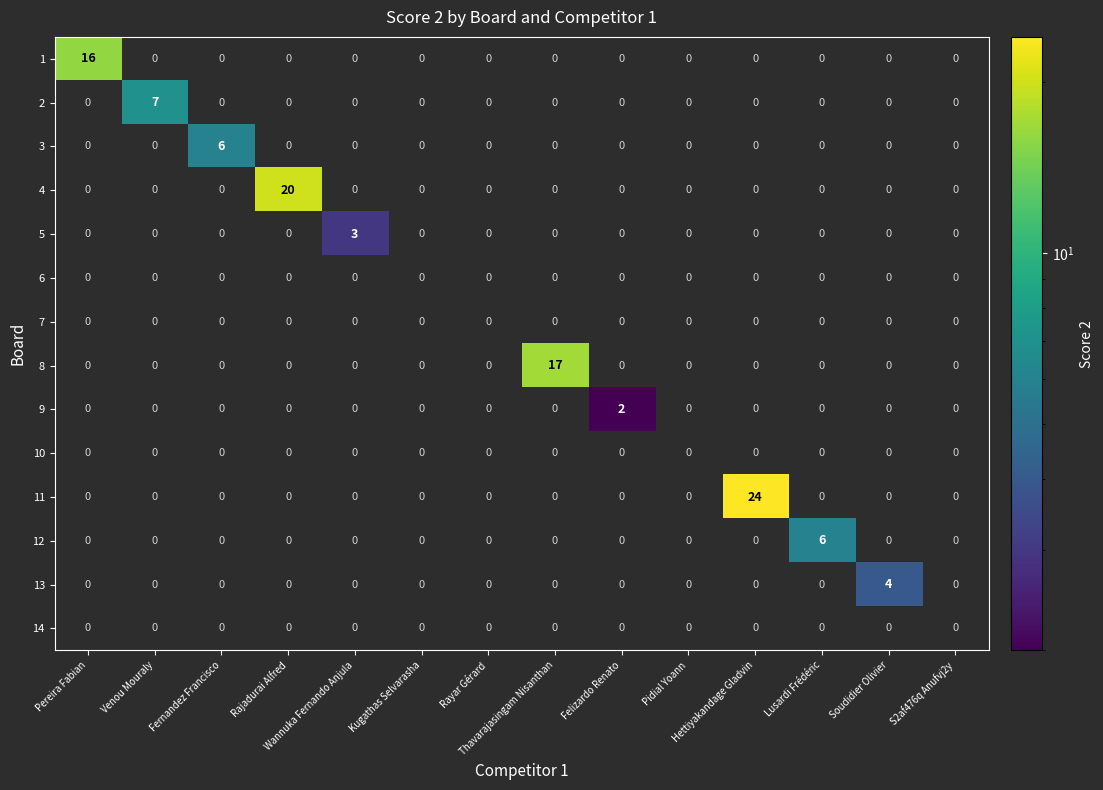

Which series has the largest range (max minus min)?

11